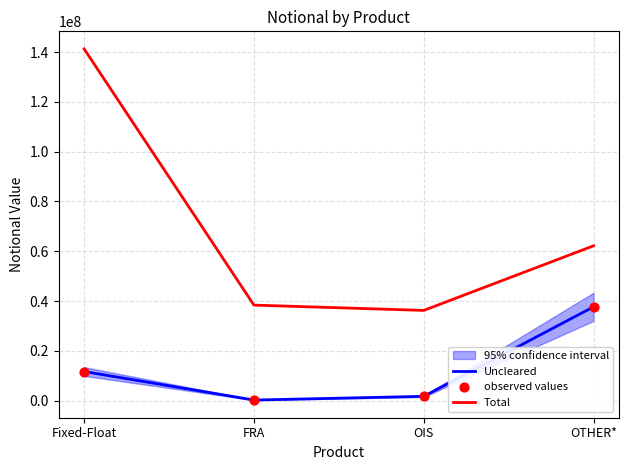

Which series contains the lowest Y value?

Uncleared